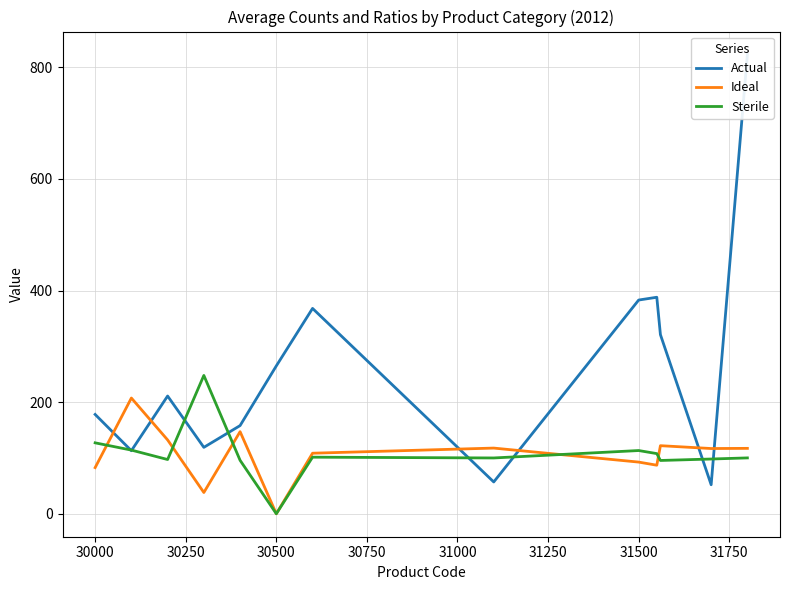

Which series has the largest total across all categories?

Actual